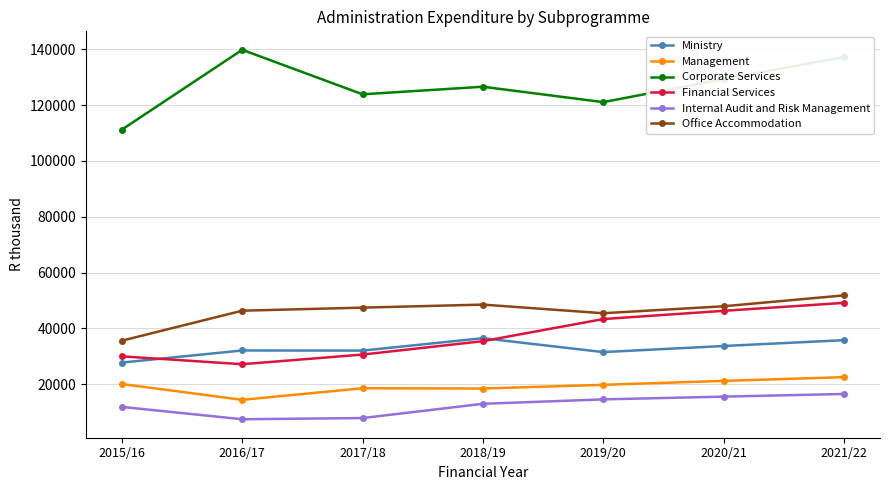

True or false: Internal Audit and Risk Management and Office Accommodation intersect in this chart.

False